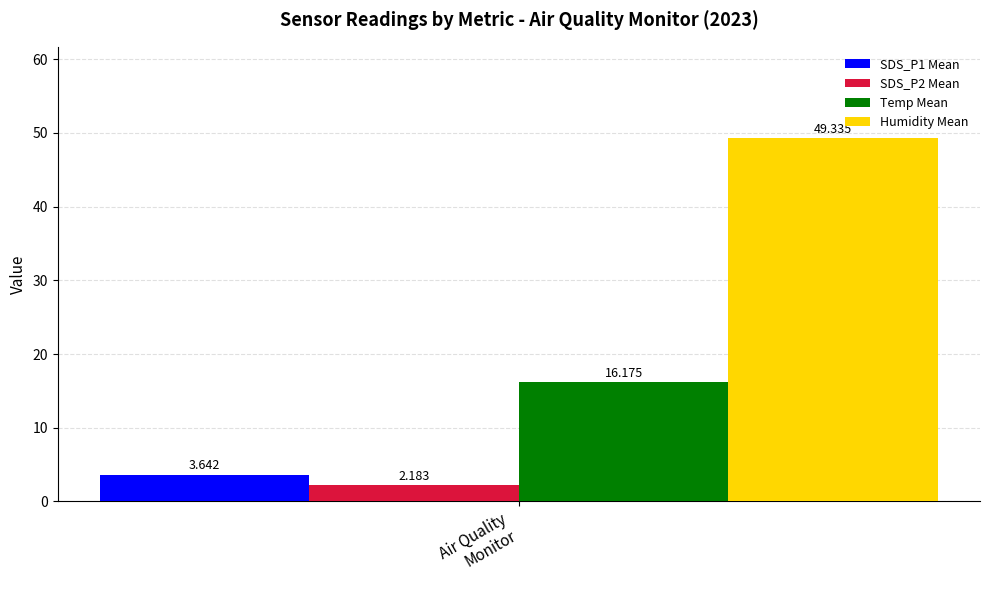

Count the number of data series in this chart.

4